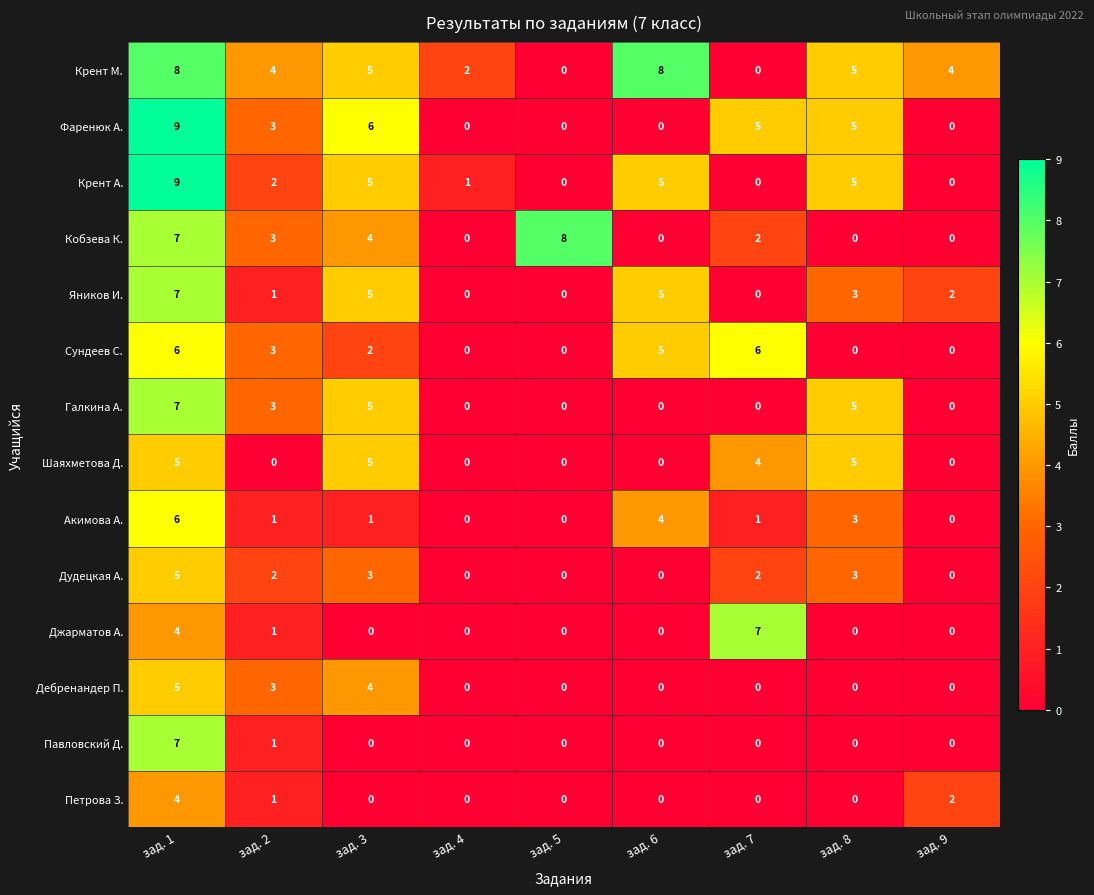

Which series has the largest total across all categories?

Крент М.